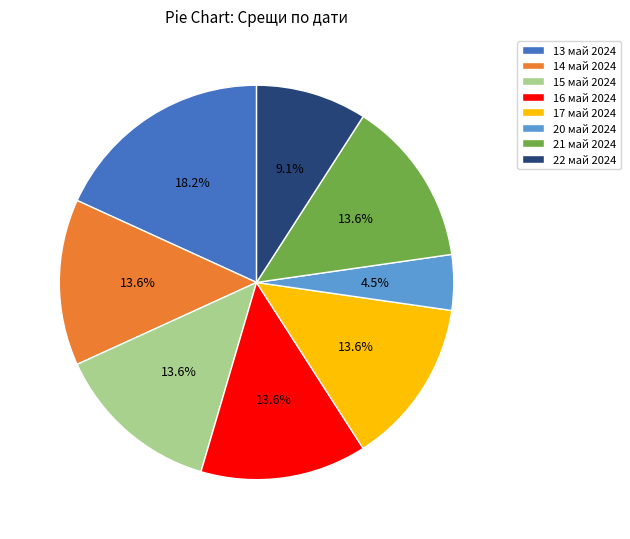

Which has a higher value, 16 май 2024 or 22 май 2024?

16 май 2024